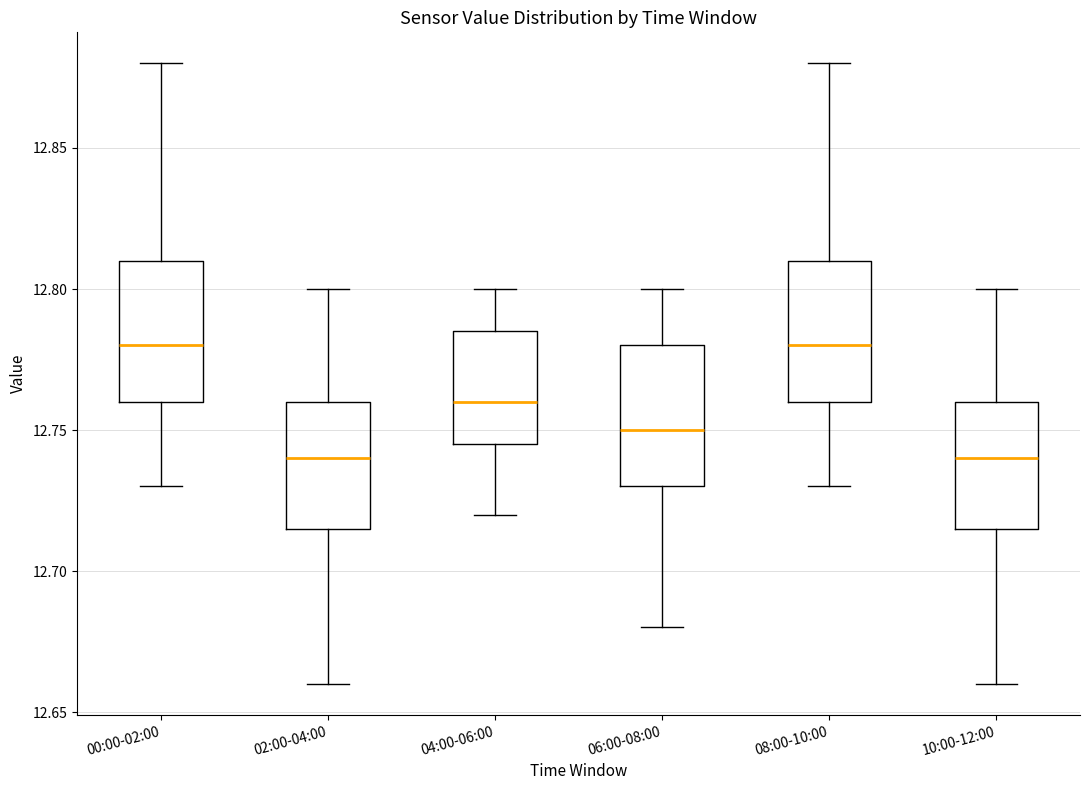

Reading left to right, transcribe this box plot: for each box, give where its median line is, the range the box spans, and where its two whiskers end, as read against the y-axis. The values are not printed on the chart, so give them approximately, as read against the axis.

00:00-02:00: median 12.780, box 12.760 to 12.810, whiskers 12.730 to 12.880
02:00-04:00: median 12.740, box 12.715 to 12.760, whiskers 12.660 to 12.800
04:00-06:00: median 12.760, box 12.745 to 12.785, whiskers 12.720 to 12.800
06:00-08:00: median 12.750, box 12.730 to 12.780, whiskers 12.680 to 12.800
08:00-10:00: median 12.780, box 12.760 to 12.810, whiskers 12.730 to 12.880
10:00-12:00: median 12.740, box 12.715 to 12.760, whiskers 12.660 to 12.800